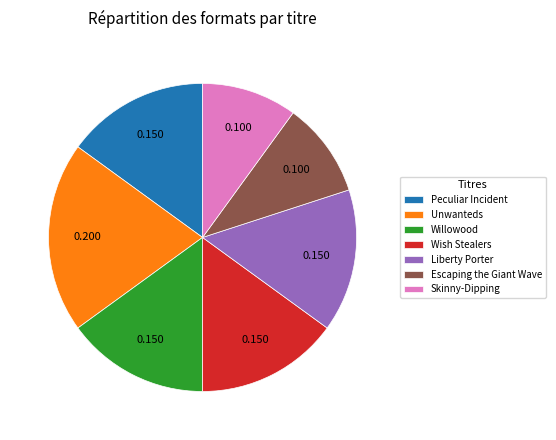

Is the sum of Peculiar Incident and Skinny-Dipping greater than half?

No